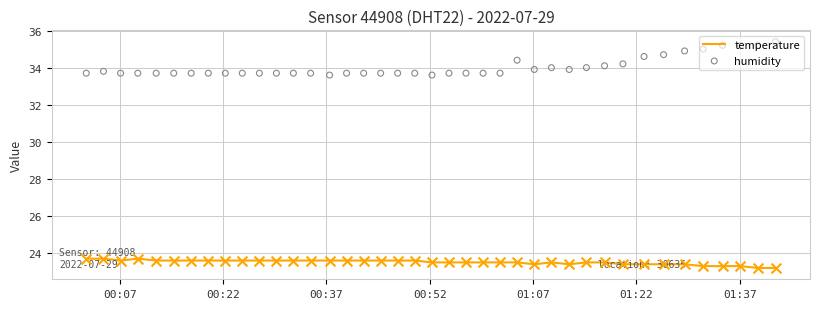

Which series has the largest Y range (max minus min)?

humidity